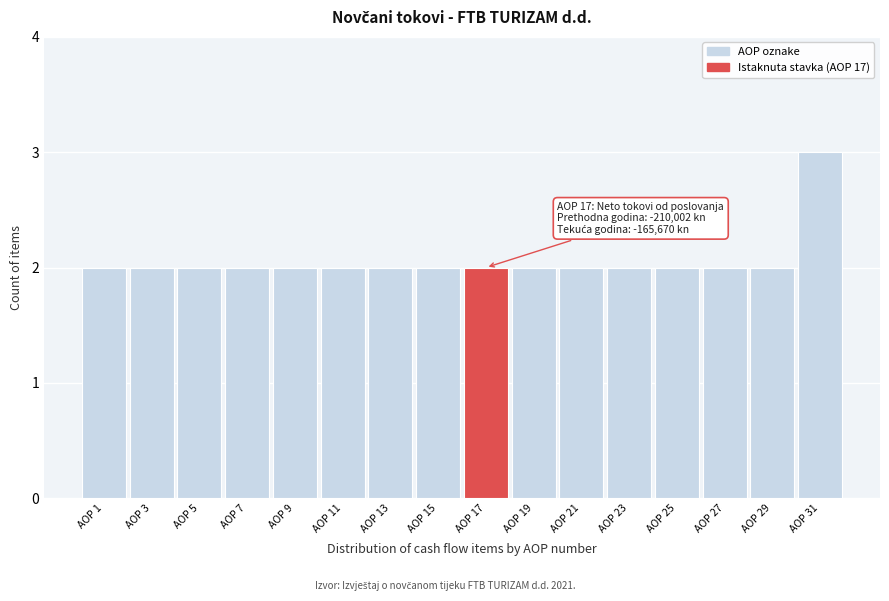

Reading left to right, transcribe all the data shown in this chart.

AOP 1=2	AOP 3=2	AOP 5=2	AOP 7=2	AOP 9=2	AOP 11=2	AOP 13=2	AOP 15=2	AOP 17=2	AOP 19=2	AOP 21=2	AOP 23=2	AOP 25=2	AOP 27=2	AOP 29=2	AOP 31=3